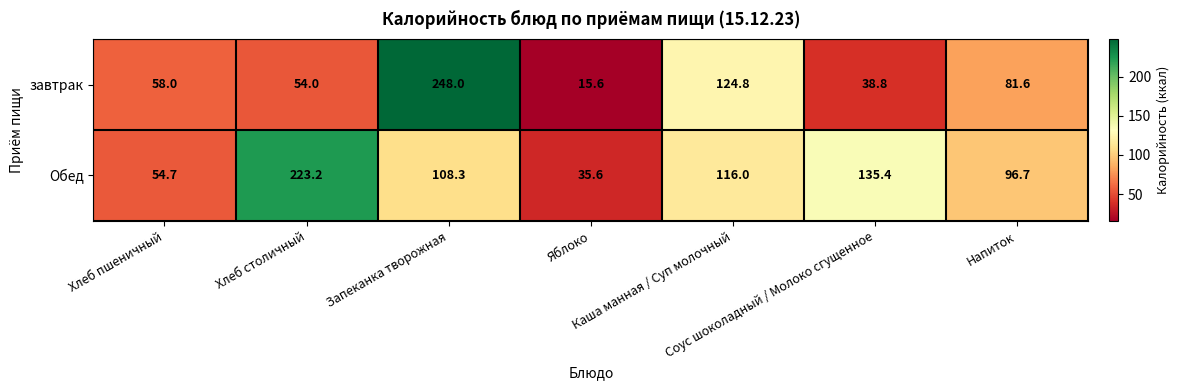

Which series has the largest range (max minus min)?

завтрак